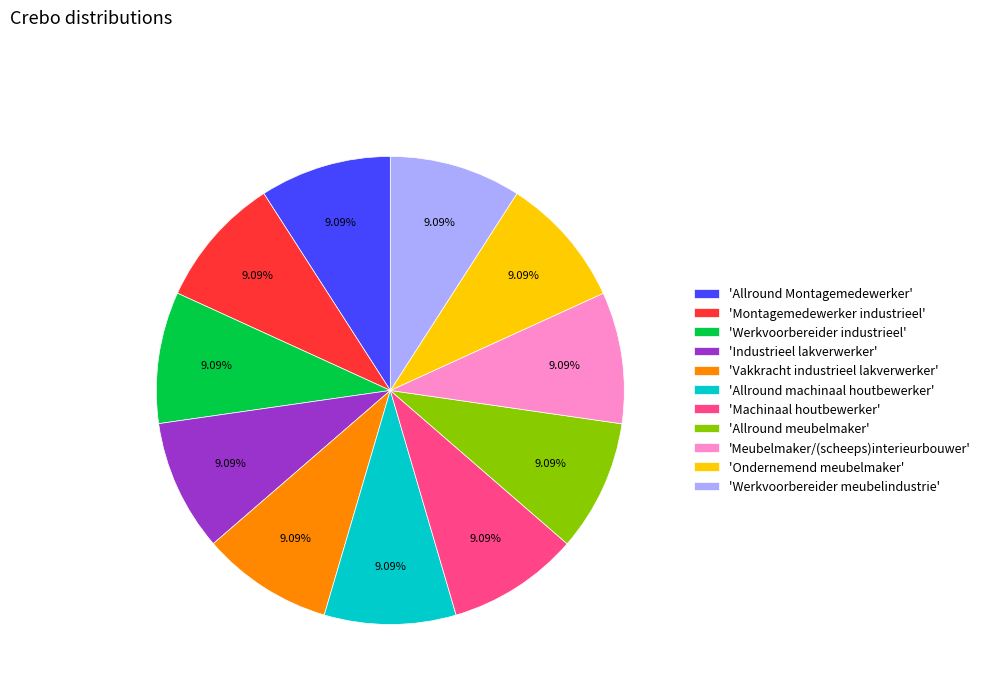

Is 'Machinaal houtbewerker' the majority of the pie?

No